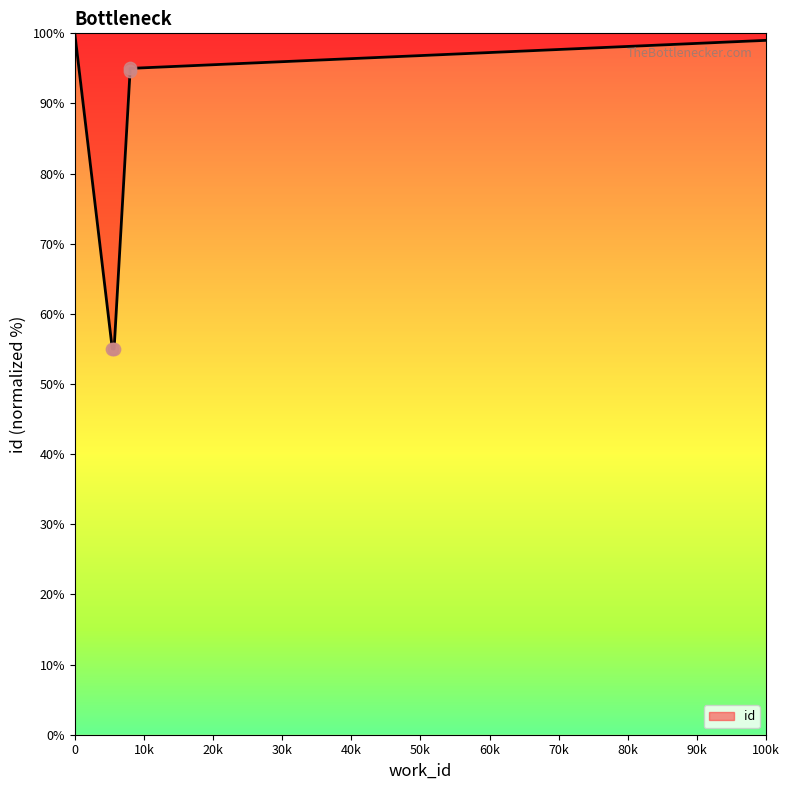

Approximately how many times larger is the value at 7476 compared to 5316?

1.7